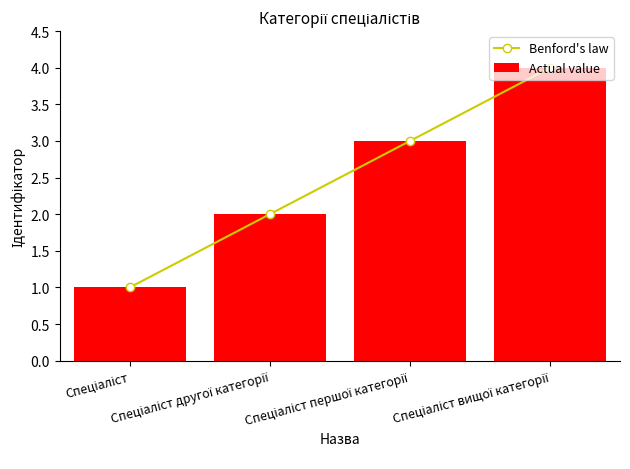

List the series in order of their peak value, lowest first.

Benford's law, Actual value